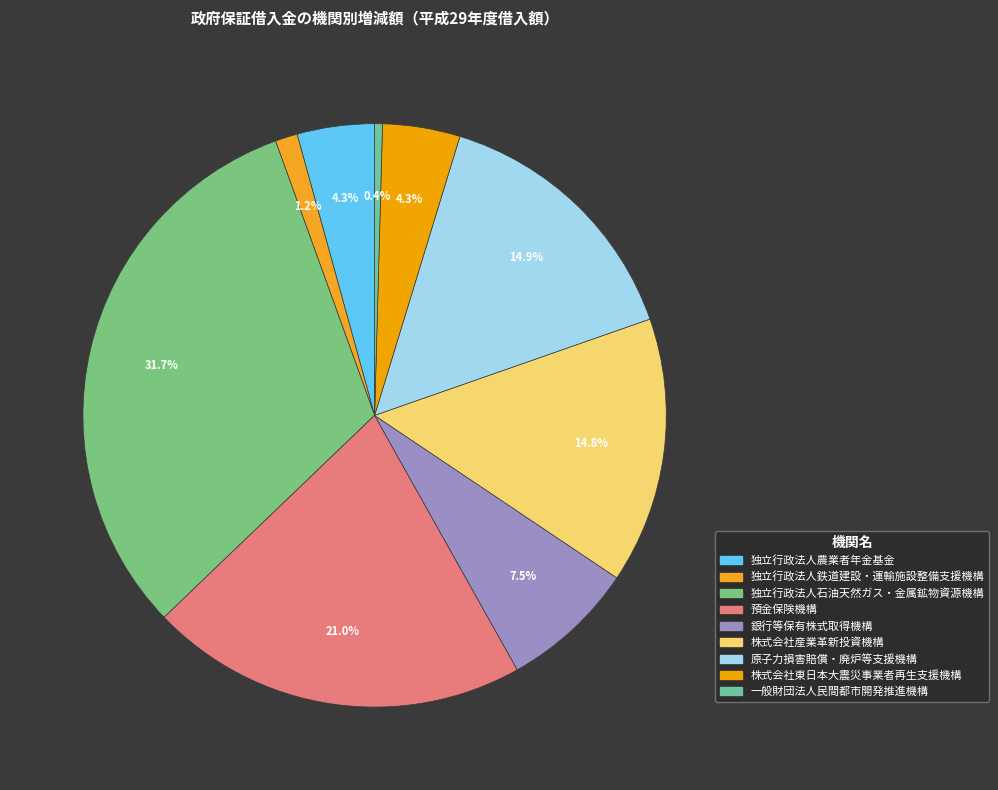

Does any single category account for the majority?

No